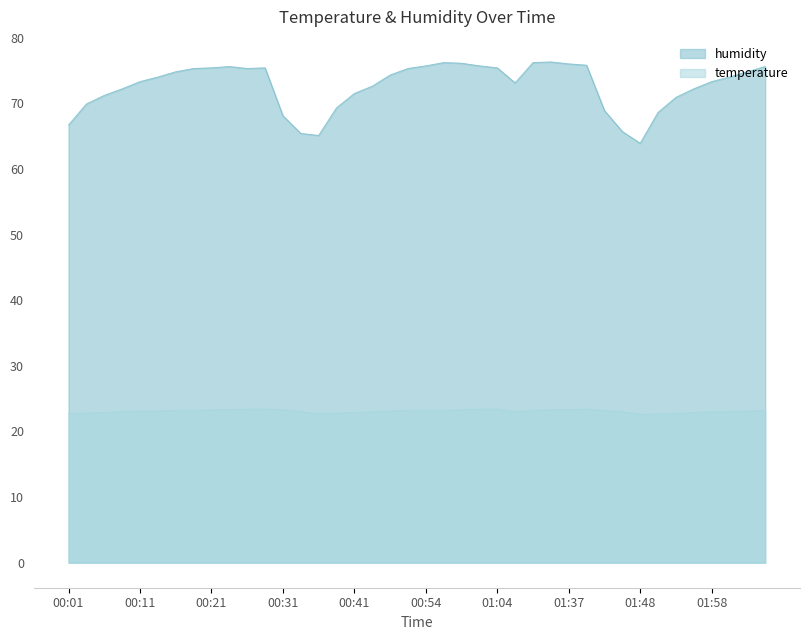

What is the greatest value displayed?

76.3